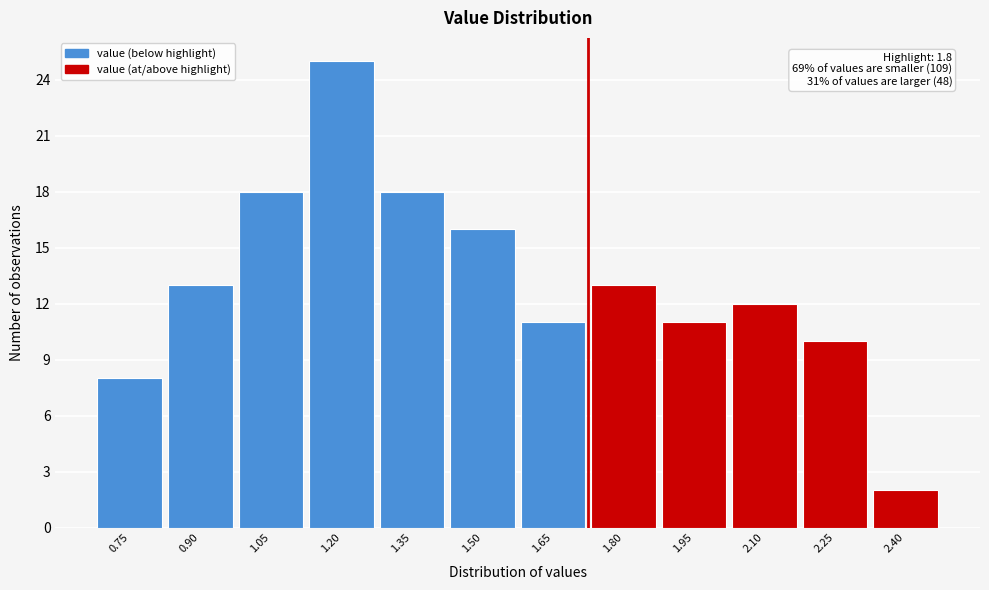

Reading left to right, what are all the values shown in this chart?

8	13	18	25	18	16	11	13	11	12	10	2